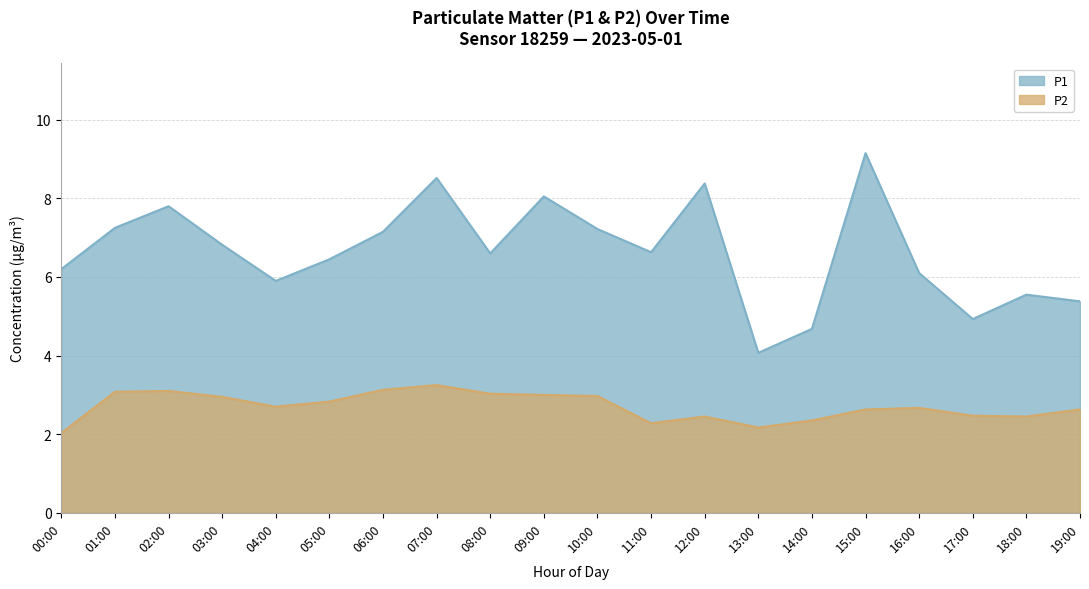

What is the difference between the maximum and second lowest values in the P2 series?

1.1